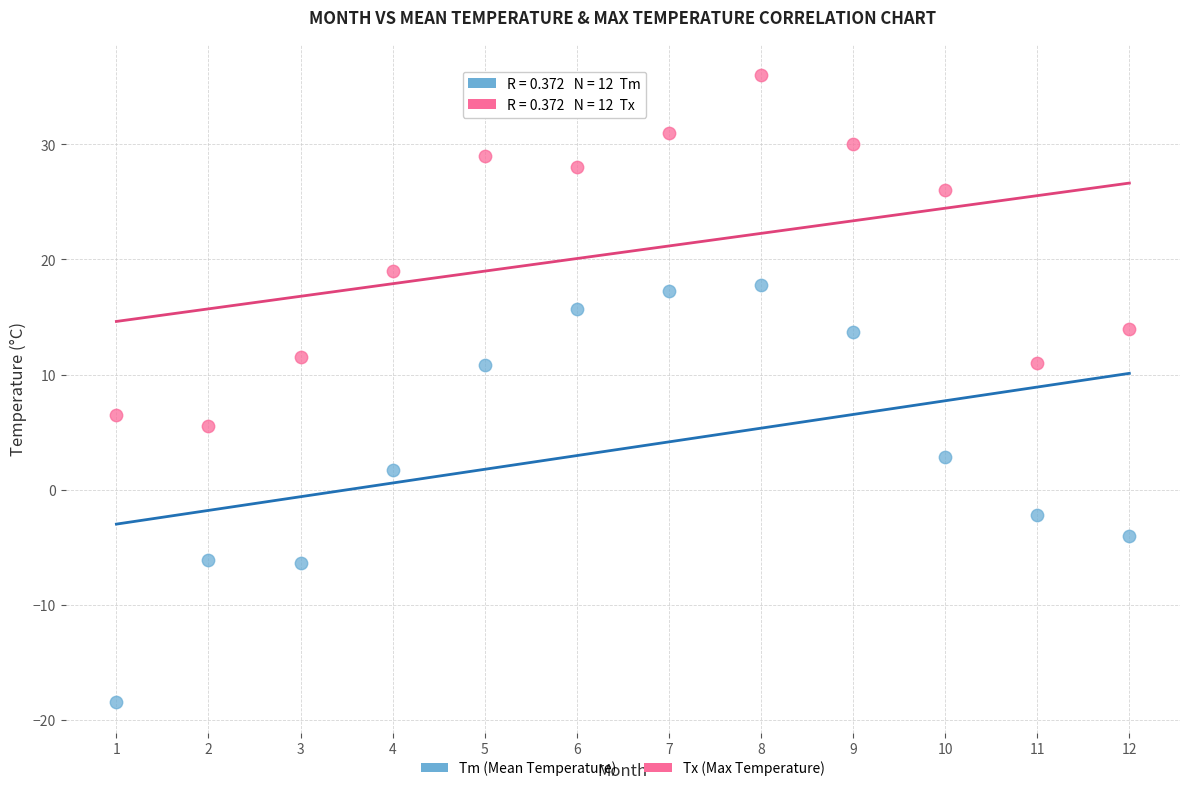

Across all series, what Y value is closest to 8?

6.5